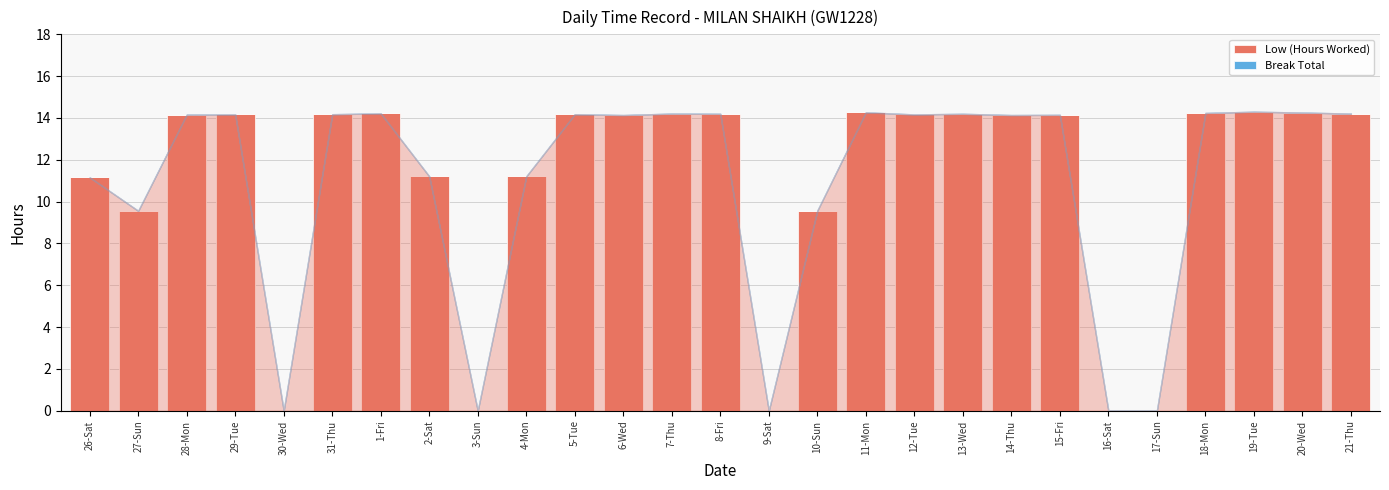

Are the bars horizontal?

No